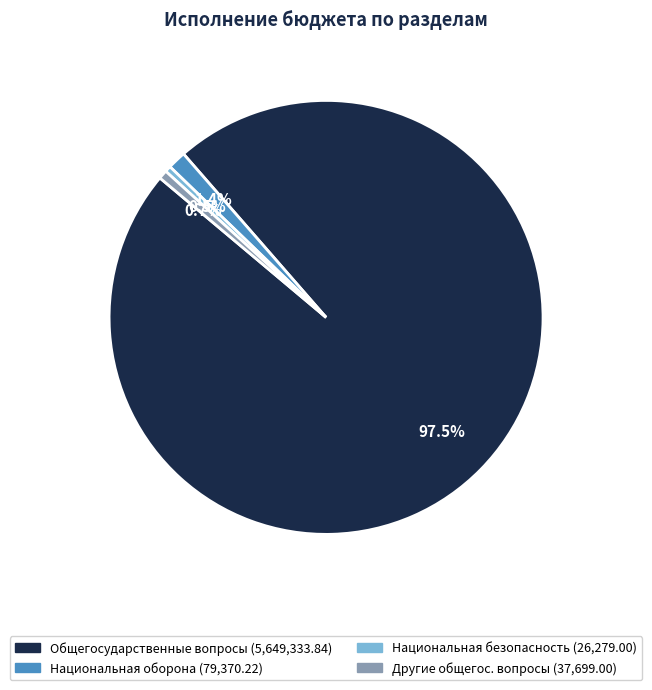

Does any single category account for the majority?

Yes